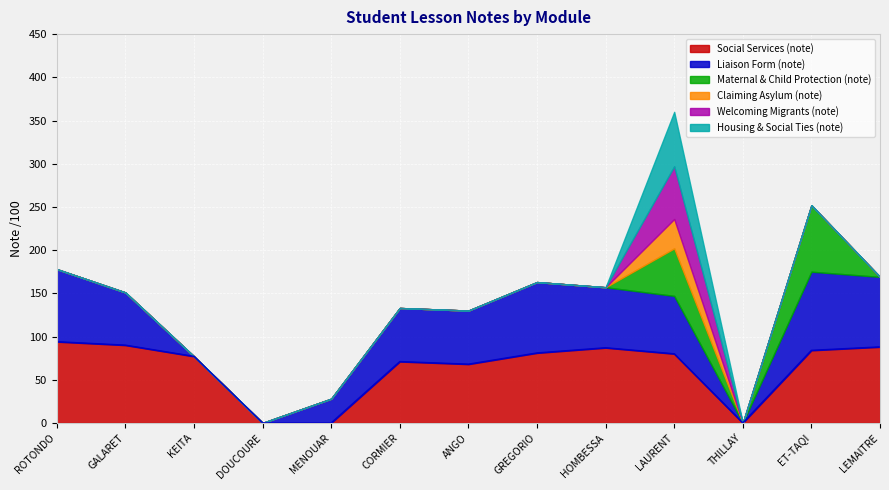

Is it true that Social Services (note) equals 71 at CORMIER?

True